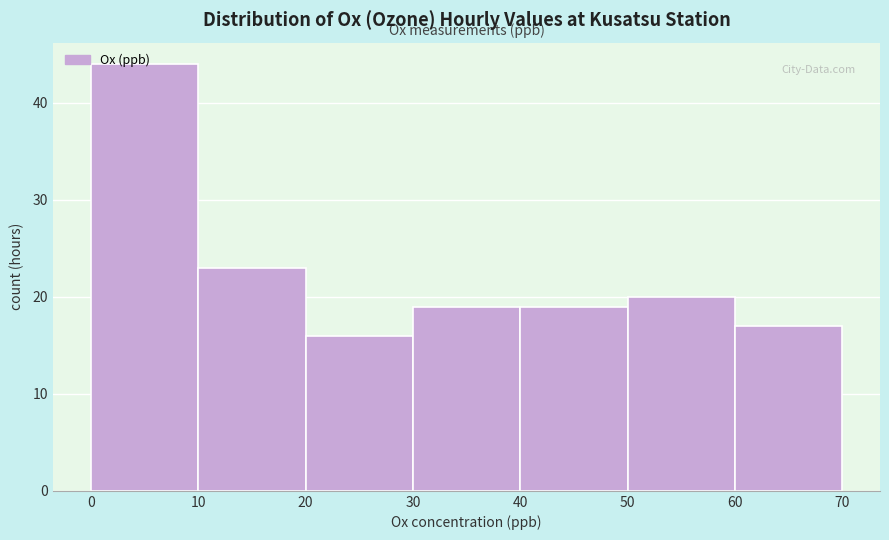

Reading left to right, transcribe this chart: for each bar, give the range it covers on the x-axis and its height. The values are not printed on the chart, so give them approximately, as read against the axis.

0 to 10: 44
10 to 20: 23
20 to 30: 16
30 to 40: 19
40 to 50: 19
50 to 60: 20
60 to 70: 17